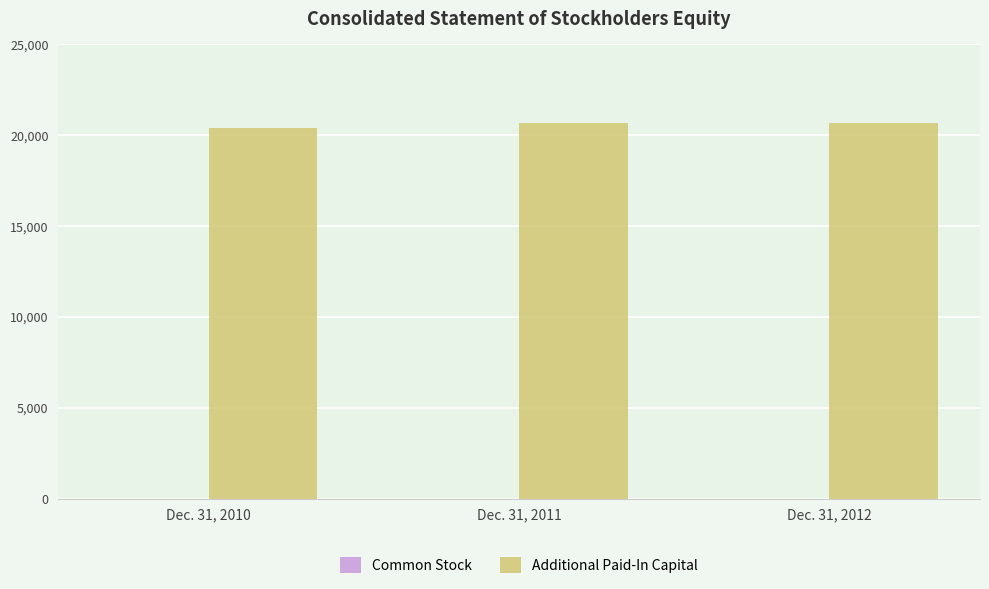

What is the greatest value displayed?

20666